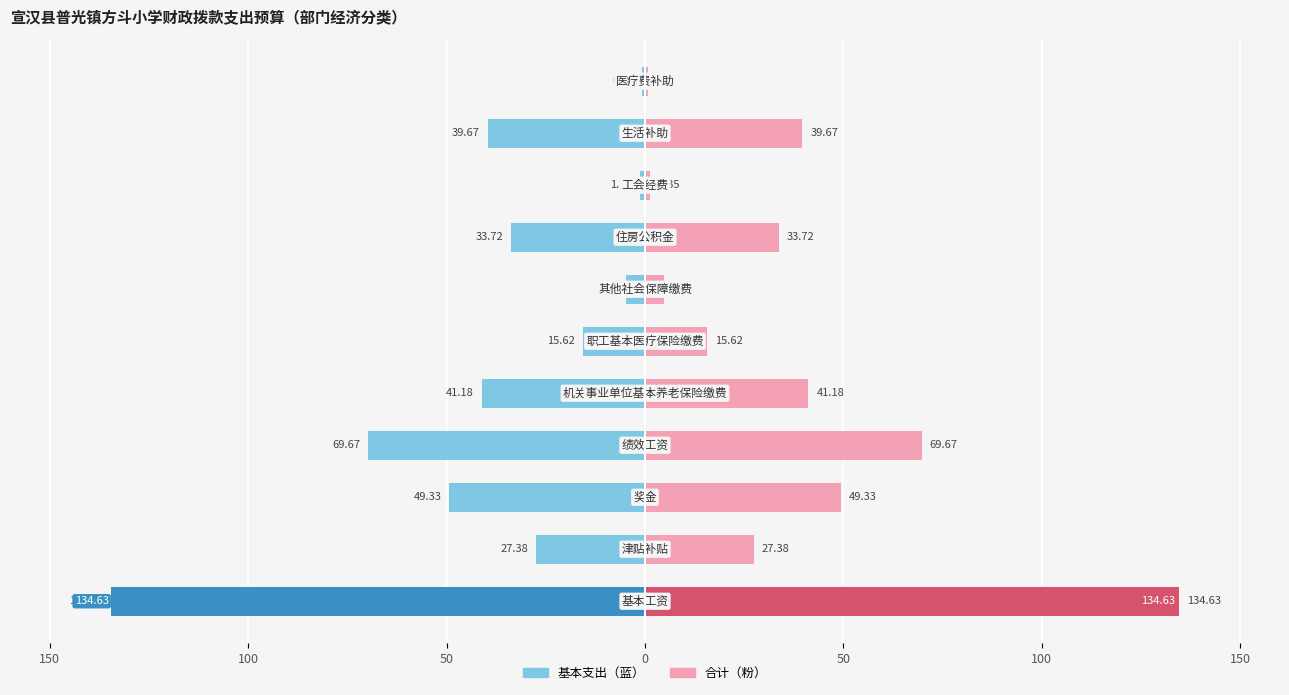

The 基本支出 series shows -1.4 at 8. True or false?

True